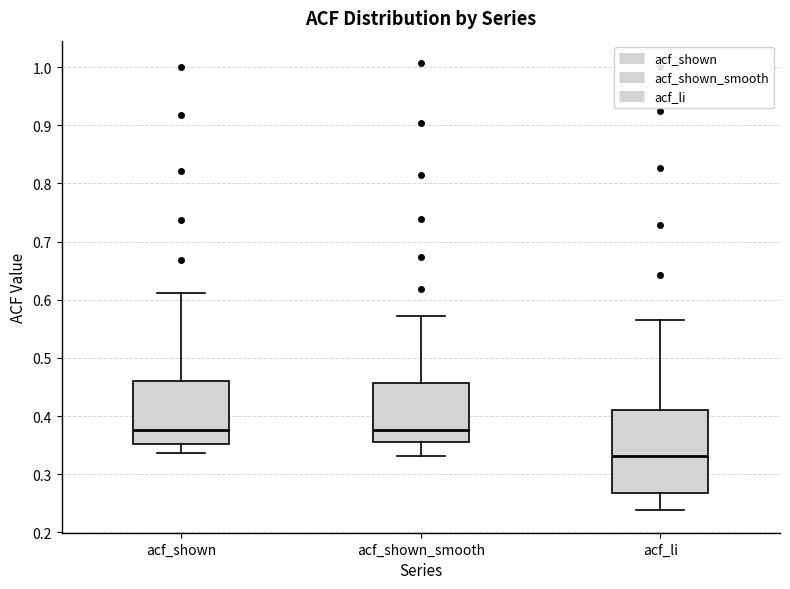

Reading left to right, transcribe this box plot: for each box, give where its median line is, the range the box spans, and where its two whiskers end, as read against the y-axis. The values are not printed on the chart, so give them approximately, as read against the axis.

acf_shown: median 0.38, box 0.35 to 0.46, whiskers 0.34 to 0.61
acf_shown_smooth: median 0.38, box 0.36 to 0.46, whiskers 0.33 to 0.57
acf_li: median 0.33, box 0.27 to 0.41, whiskers 0.24 to 0.57